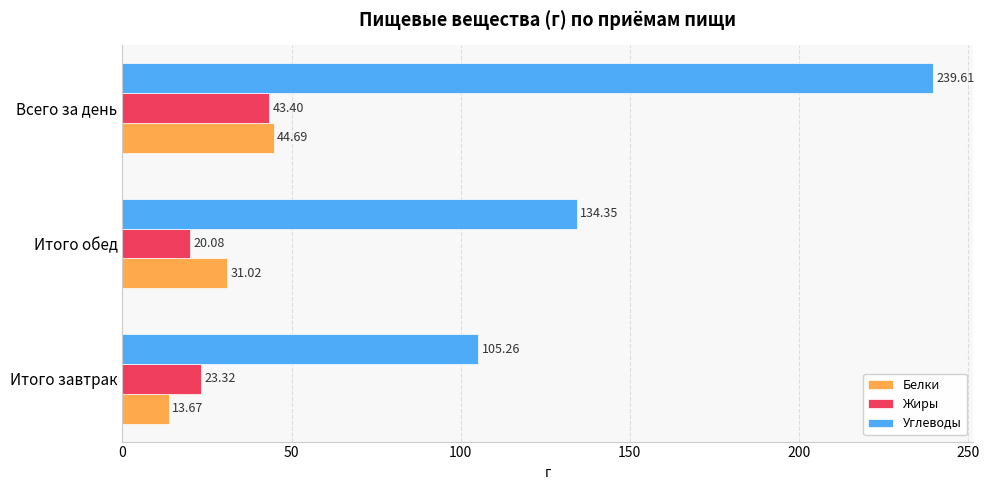

What are all the series names shown in the legend?

Белки, Жиры, Углеводы